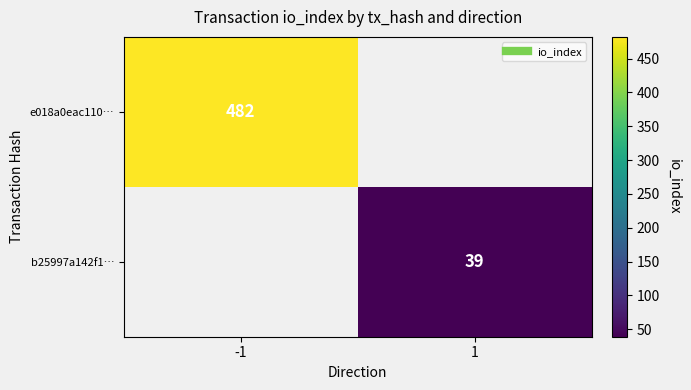

What is the greatest value displayed?

482.0